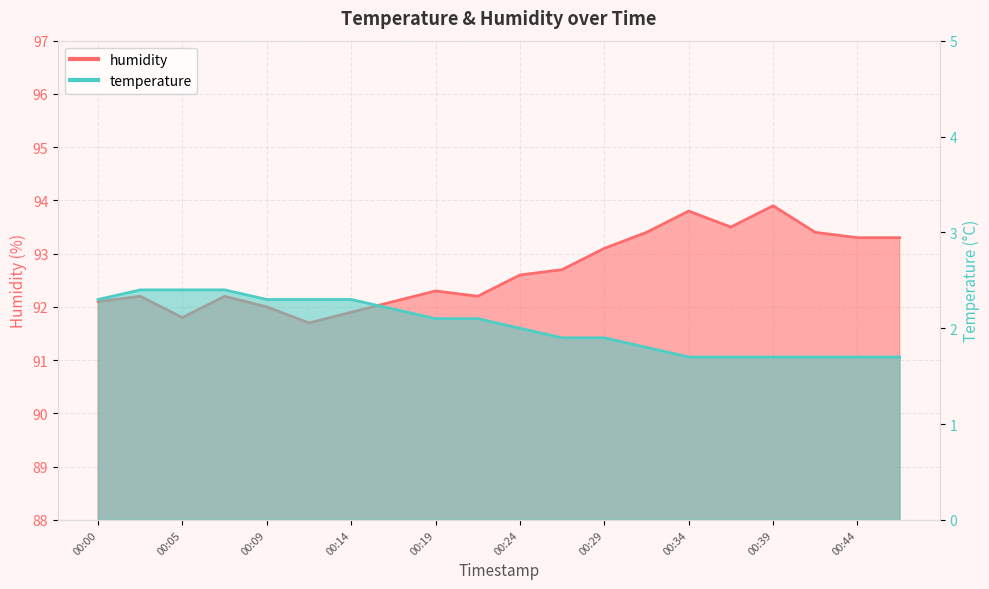

Count the number of categories in the chart.

20